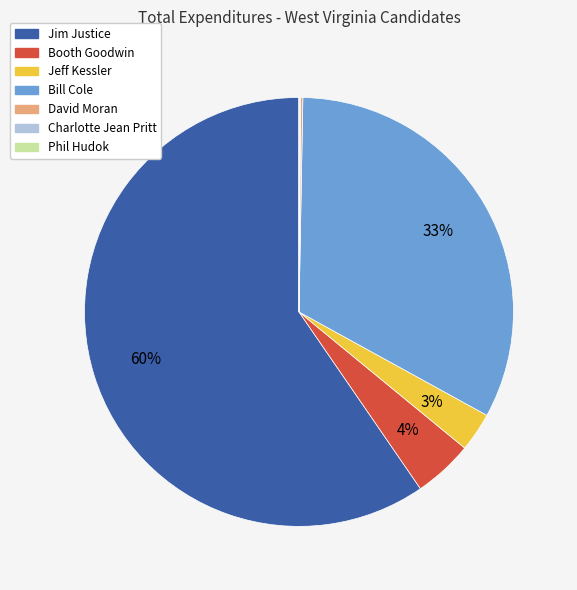

Which slice is the largest?

Jim Justice